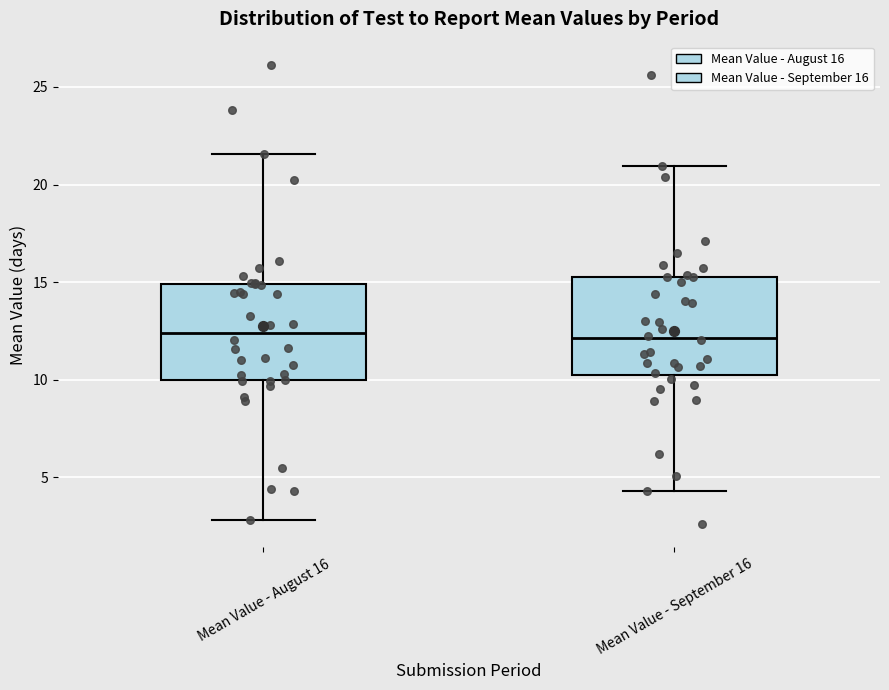

Where does the upper whisker of the box for Mean Value - August 16 end on the y-axis? The values are not printed on the chart, so give them approximately, as read against the axis.

21.5